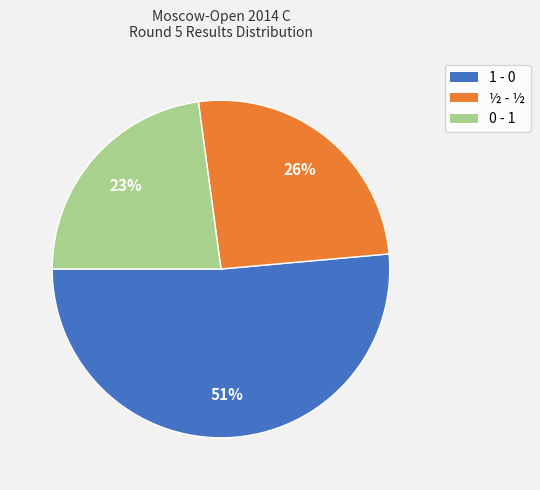

Do 1 - 0 and 0 - 1 together represent more than half of the pie?

Yes